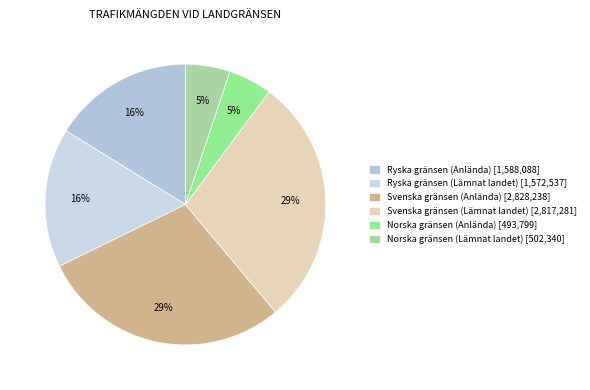

To the nearest percent, what is the combined percentage of Svenska gränsen (Anlända) and Norska gränsen (Lämnat landet)?

34%